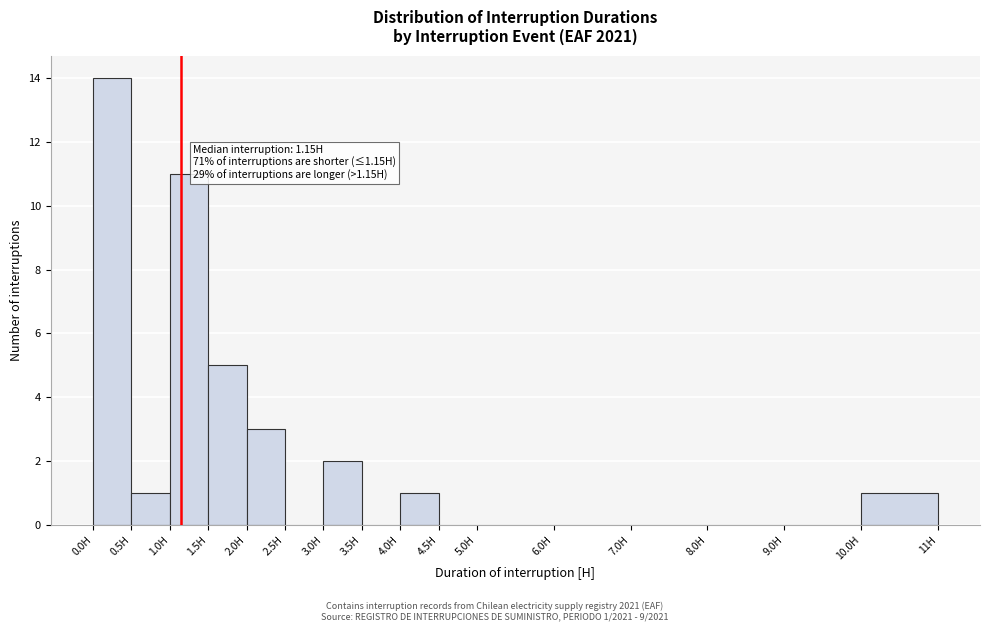

Over which range of the x-axis is the bar tallest?

0.0 to 0.5